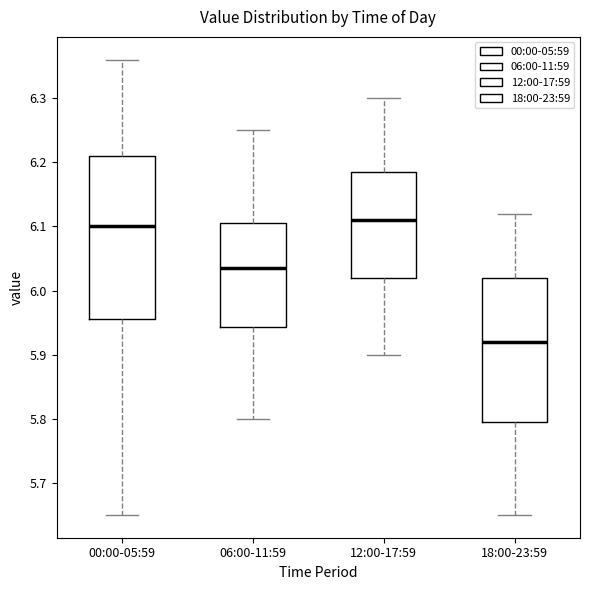

Reading left to right, transcribe this box plot: for each box, give where its median line is, the range the box spans, and where its two whiskers end, as read against the y-axis. The values are not printed on the chart, so give them approximately, as read against the axis.

00:00-05:59: median 6.10, box 5.96 to 6.21, whiskers 5.65 to 6.36
06:00-11:59: median 6.04, box 5.94 to 6.11, whiskers 5.80 to 6.25
12:00-17:59: median 6.11, box 6.02 to 6.19, whiskers 5.90 to 6.30
18:00-23:59: median 5.92, box 5.80 to 6.02, whiskers 5.65 to 6.12